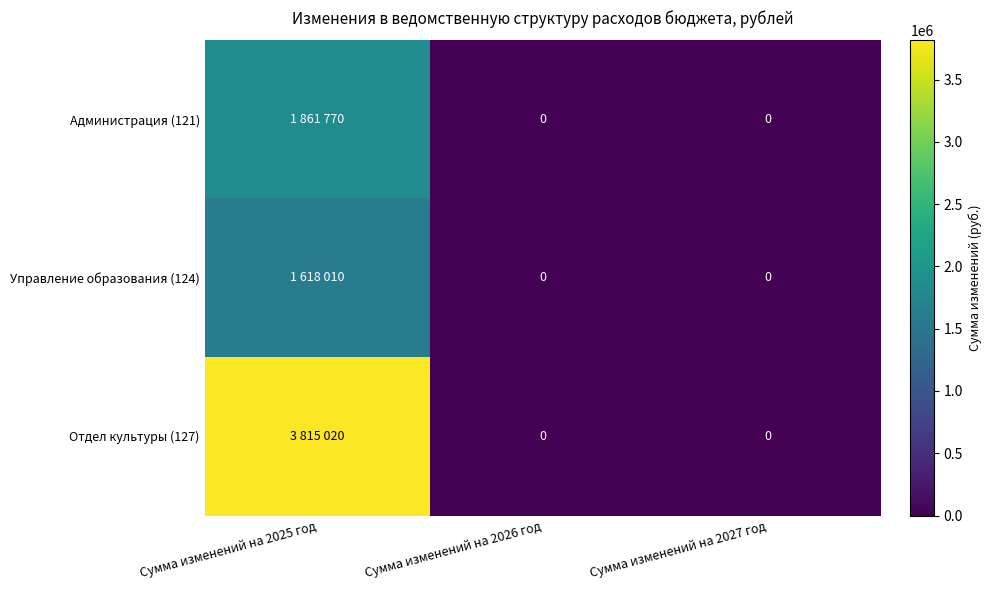

Which series has the largest total across all categories?

Отдел культуры (127)